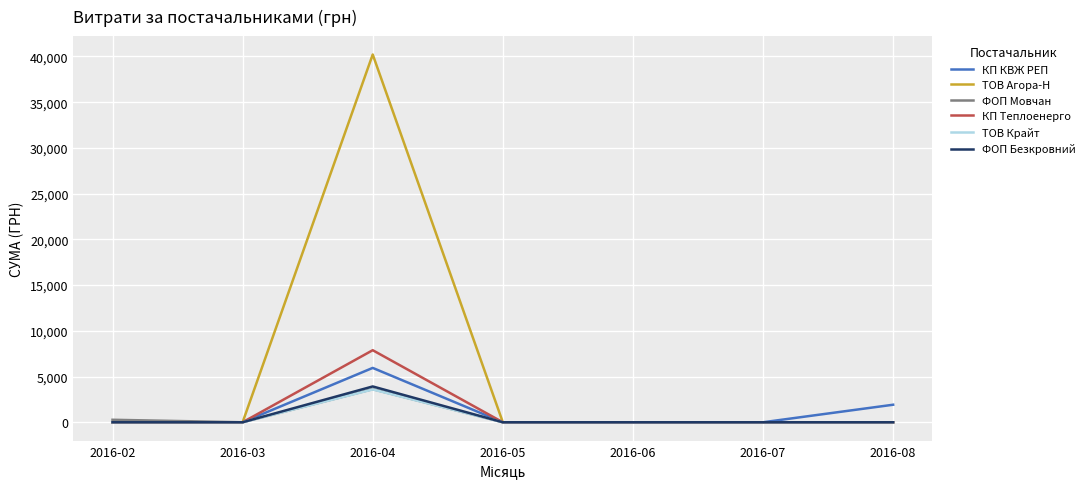

The value of ФОП Безкровний at 2016-08 is 1856.2. True or false?

False